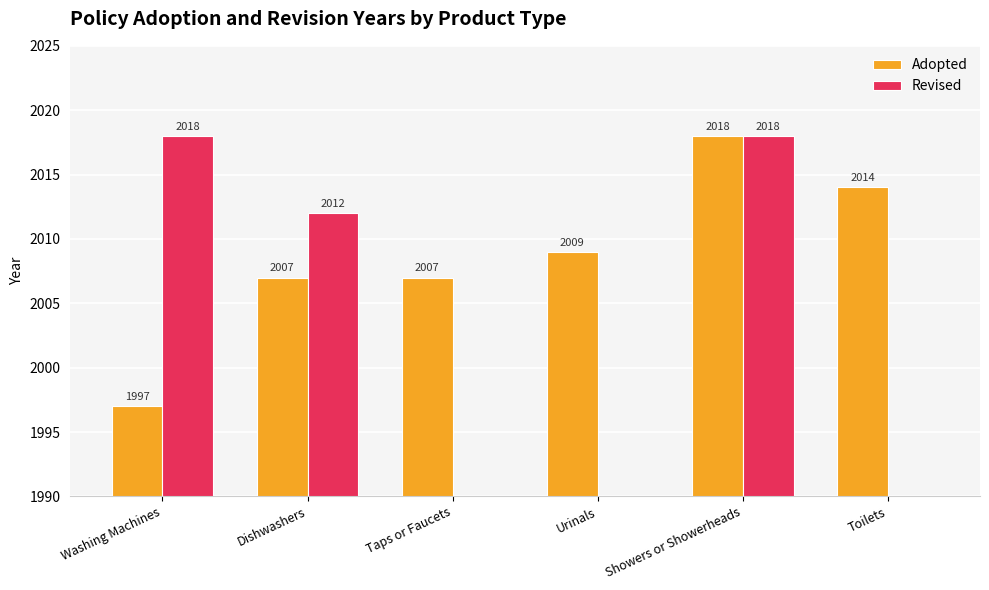

Which series has the largest total across all categories?

Adopted